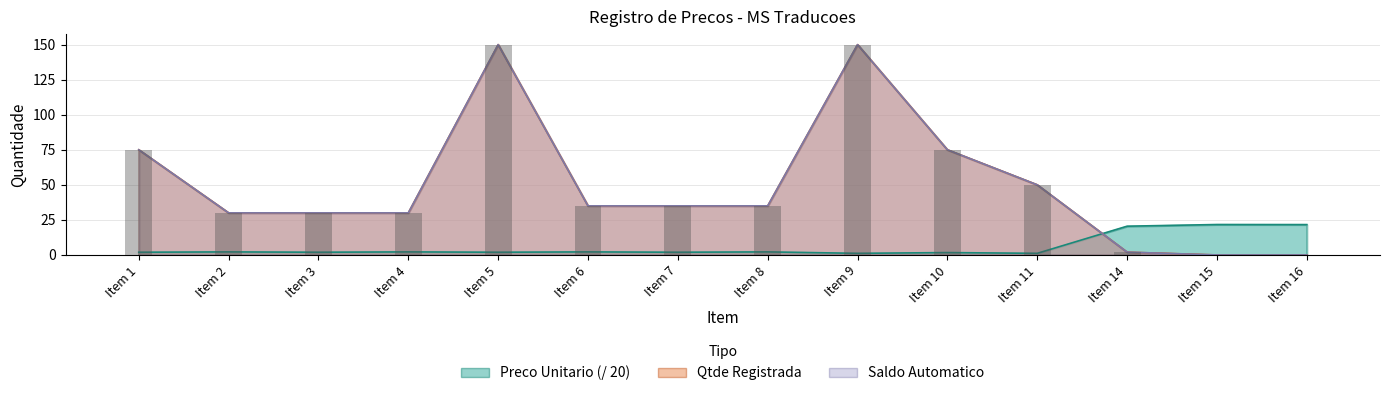

What is the maximum value shown in the chart?

150.0